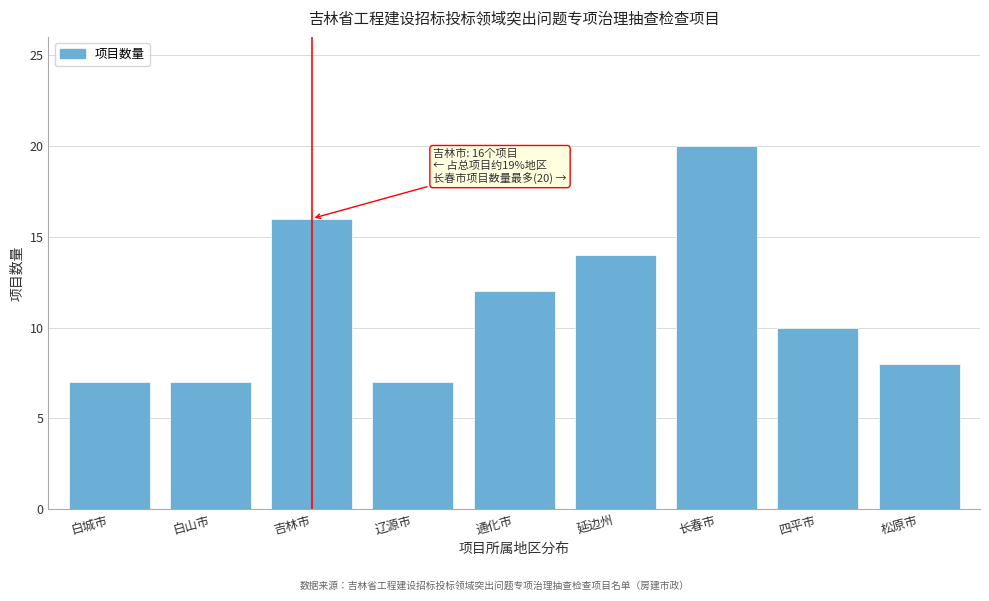

Reading left to right, what are all the values shown in this chart?

白城市=7	白山市=7	吉林市=16	辽源市=7	通化市=12	延边州=14	长春市=20	四平市=10	松原市=8